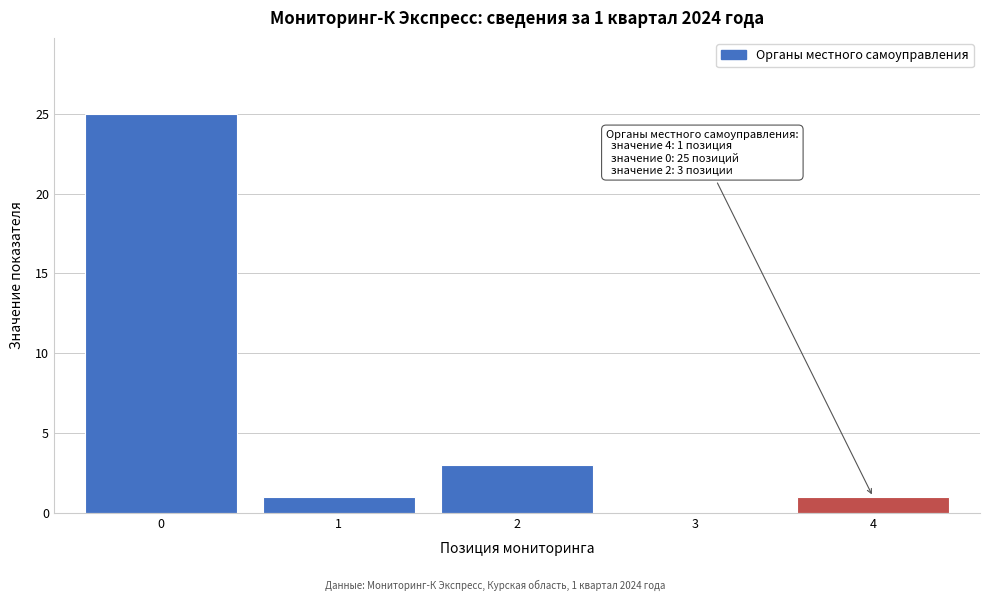

Reading left to right, extract all data points from this chart.

0=25	1=1	2=3	3=0	4=1